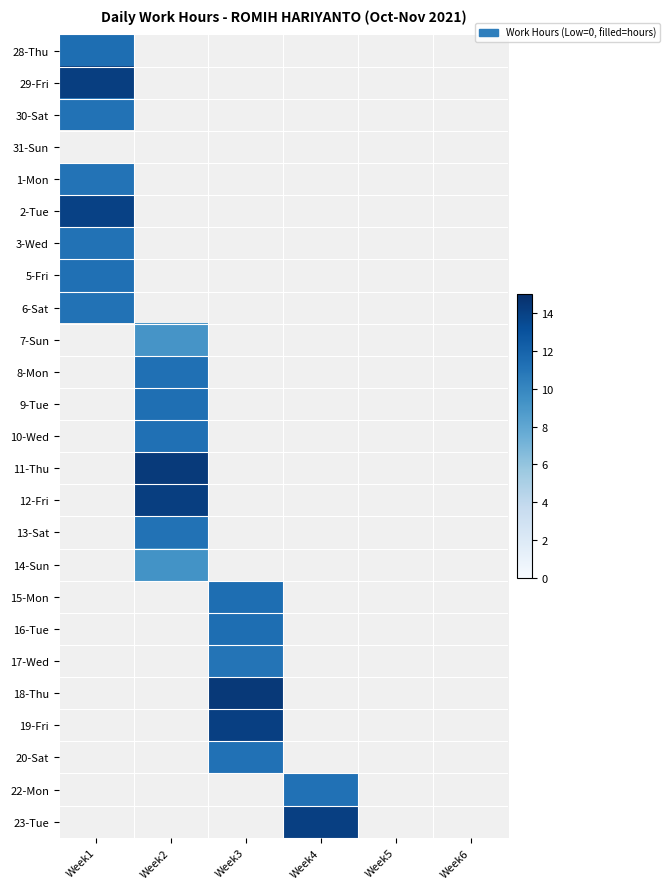

At how many categories does at least one series exceed 7?

4